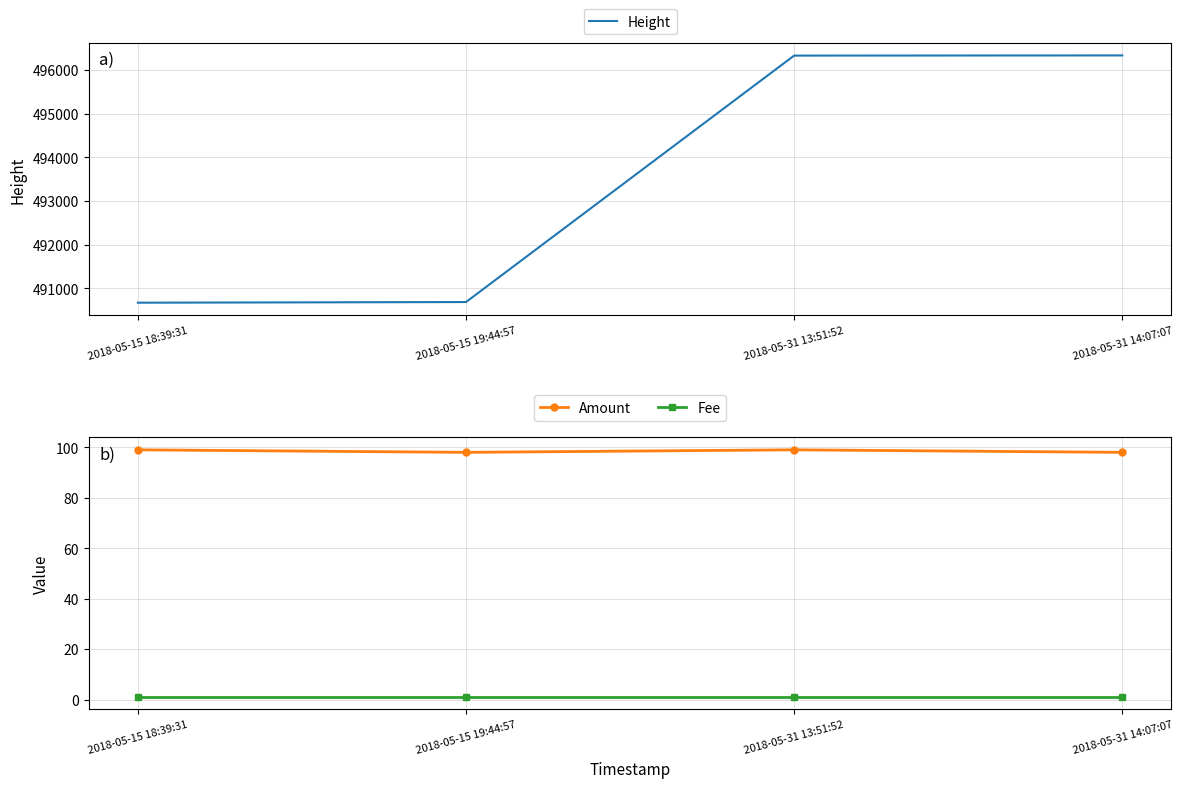

What is the average value of the Amount series?

98